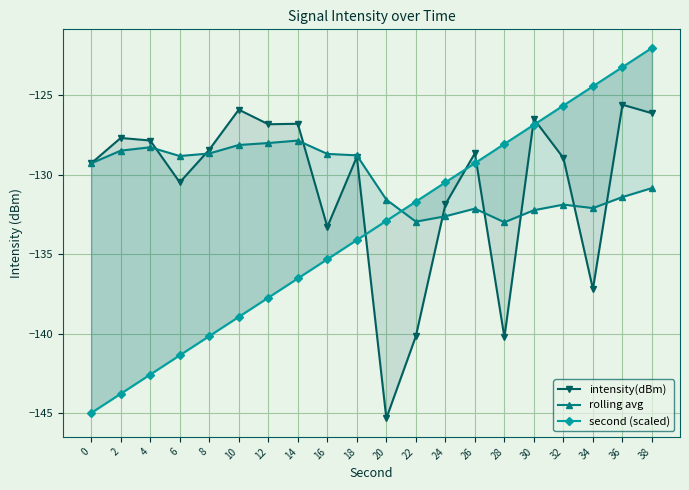

Between 24 and 26, which series saw the biggest shift?

intensity(dBm)